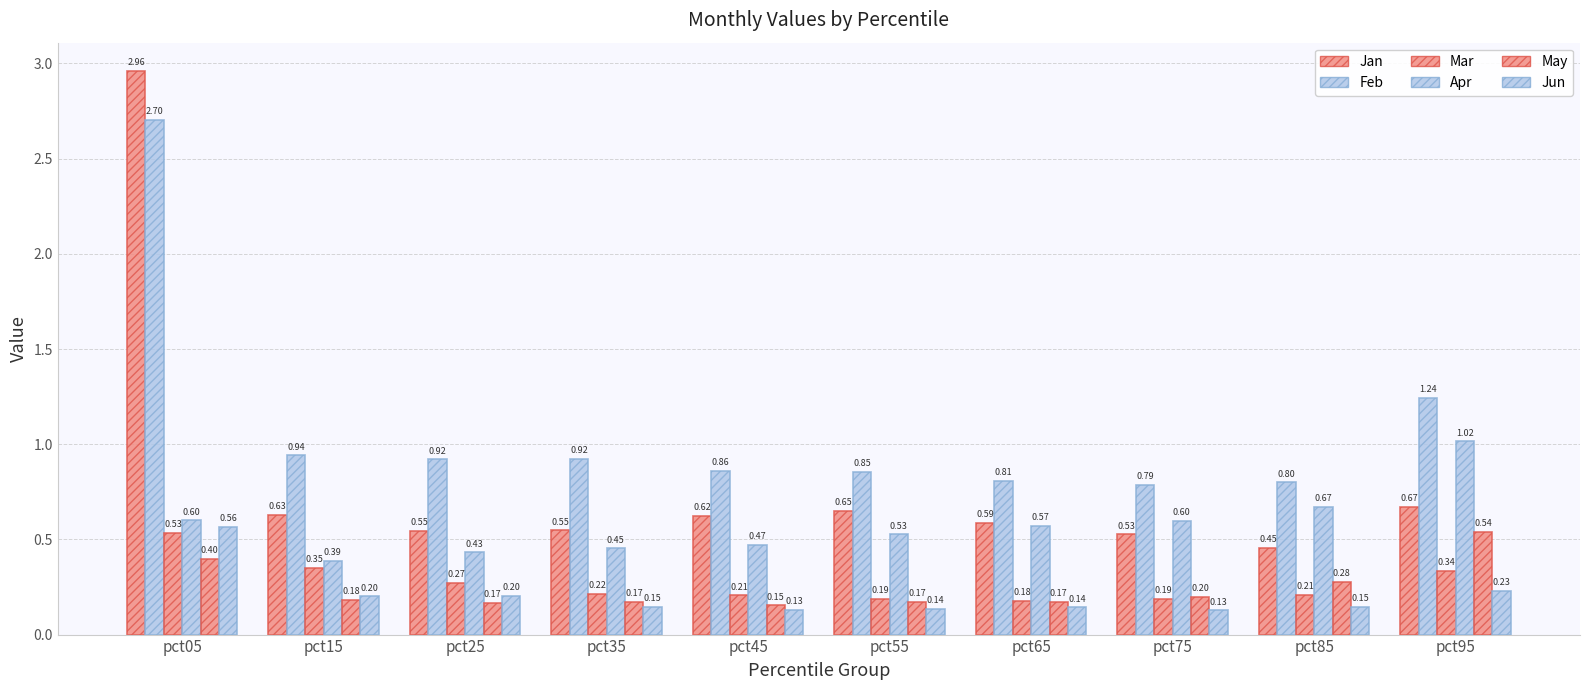

Does the chart contain any negative values?

No